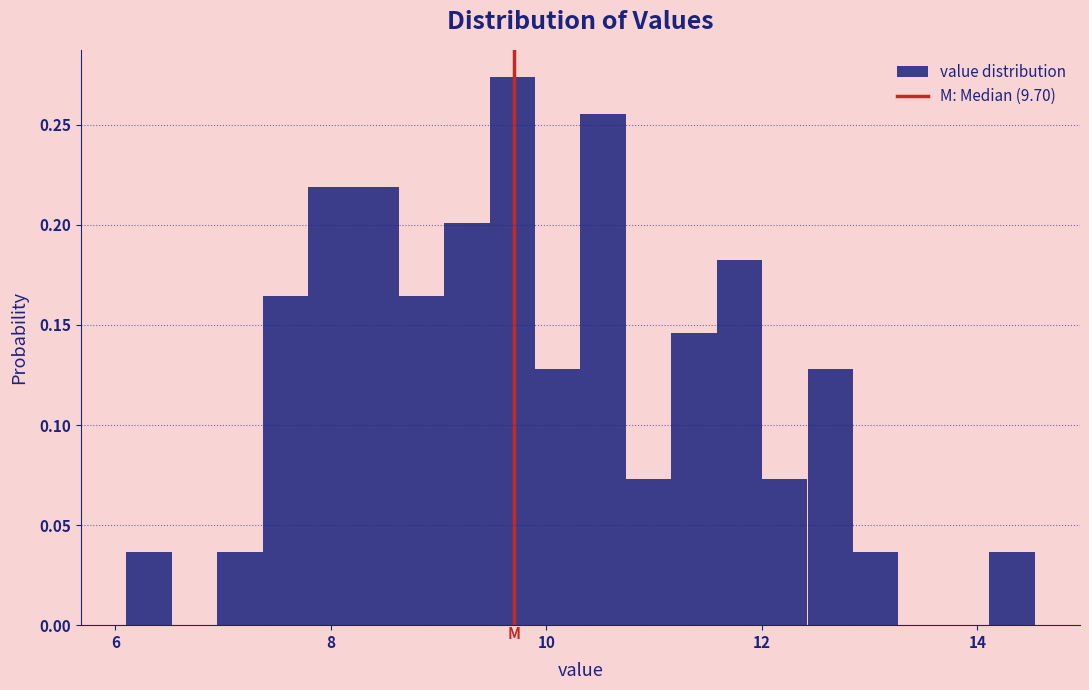

Around what value on the x-axis is the tallest bar? Give the approximate position of its centre, as read against the axis.

9.6